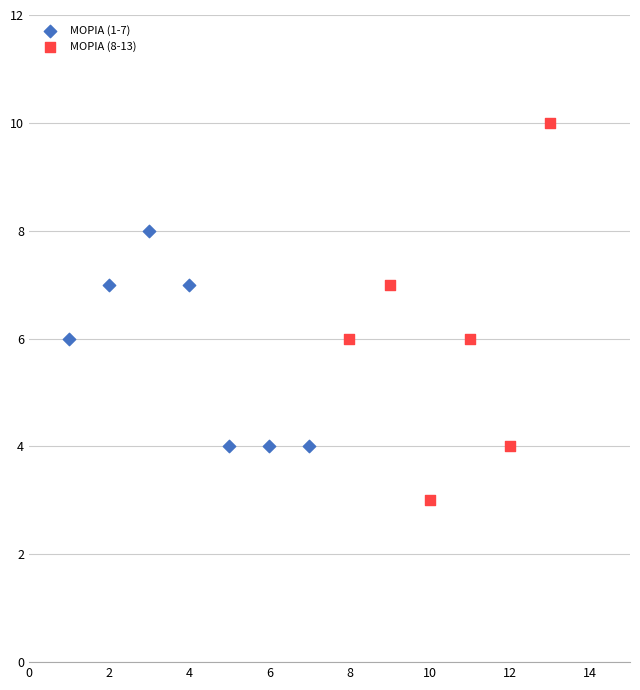

Which series contains the lowest Y value?

ΜΟΡΙΑ (8-13)